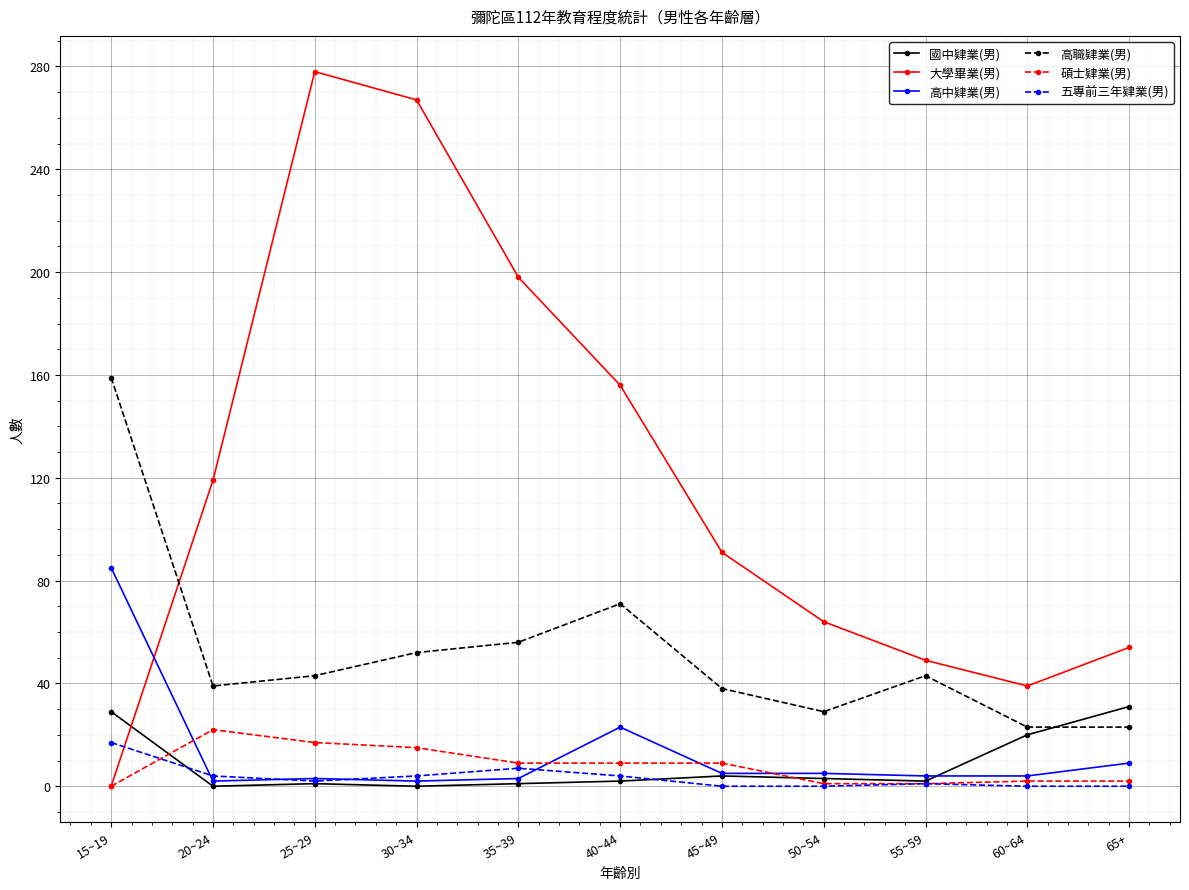

What is the spread (max minus min) of values at 45~49?

91